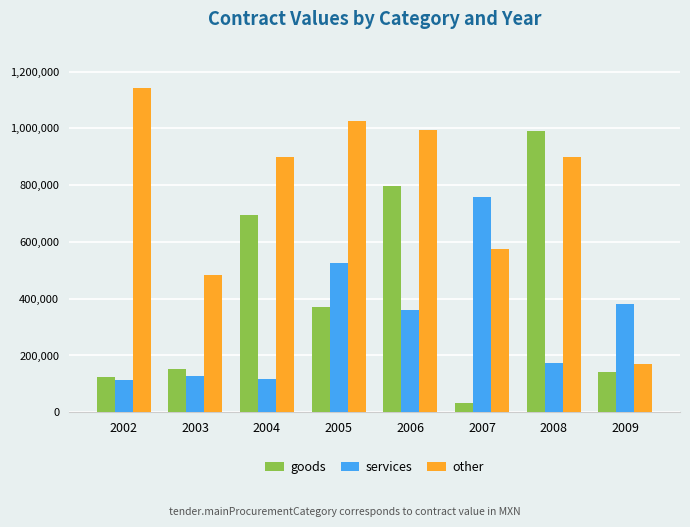

What is the maximum value for services?

760138.6